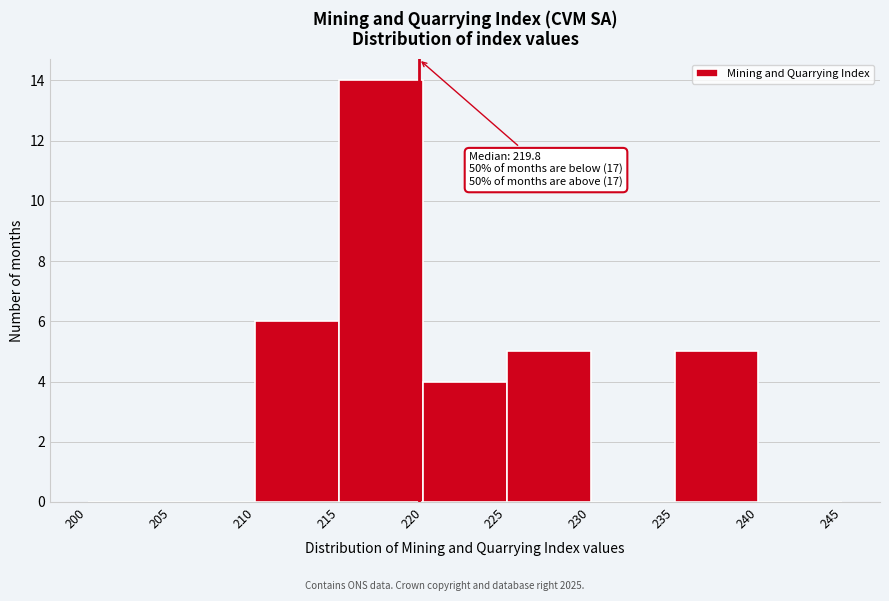

Over which range of the x-axis is the bar tallest?

215 to 220